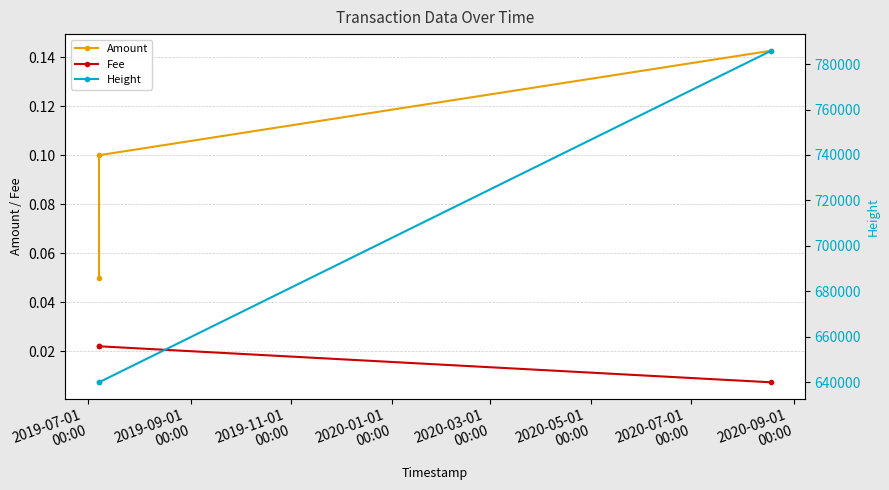

Does the chart have visible grid lines?

Yes